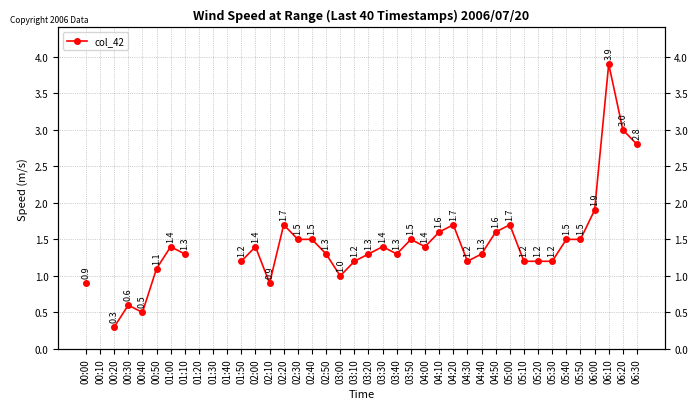

What is the greatest value displayed?

3.9